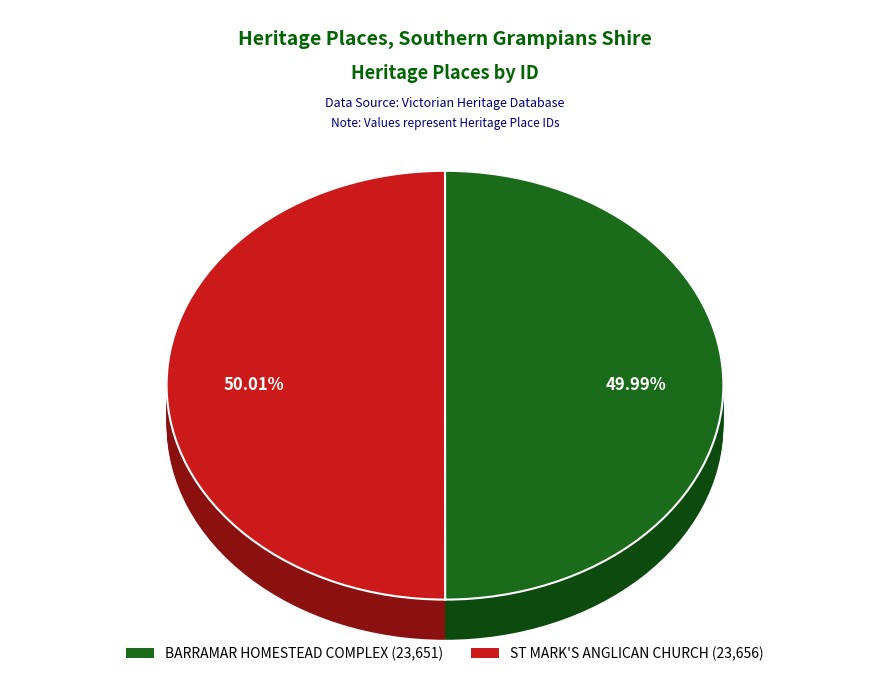

The BARRAMAR HOMESTEAD COMPLEX slice represents 50% of the pie. True or false?

True